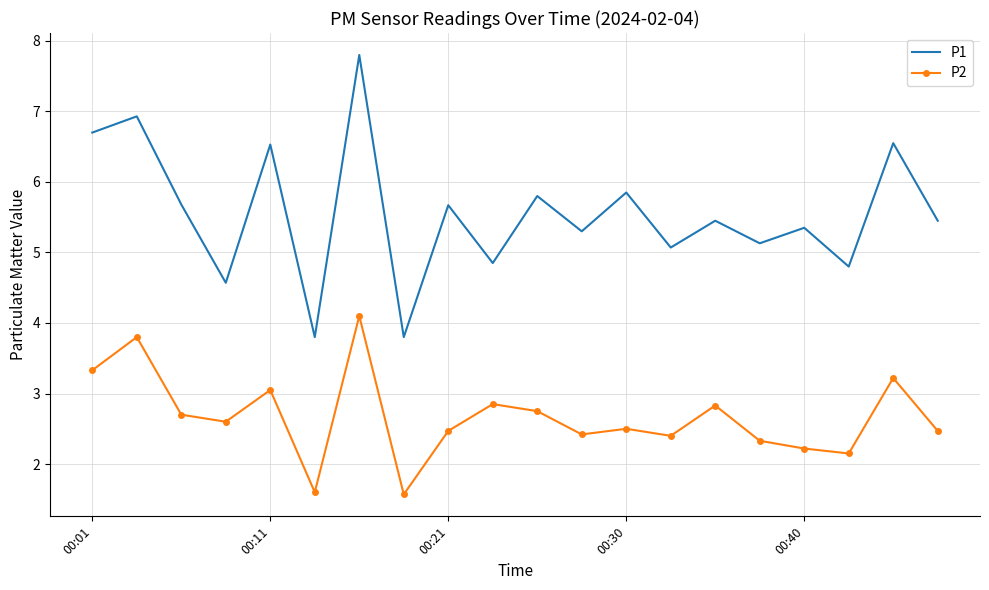

What is the lowest value of the P1 series?

3.8